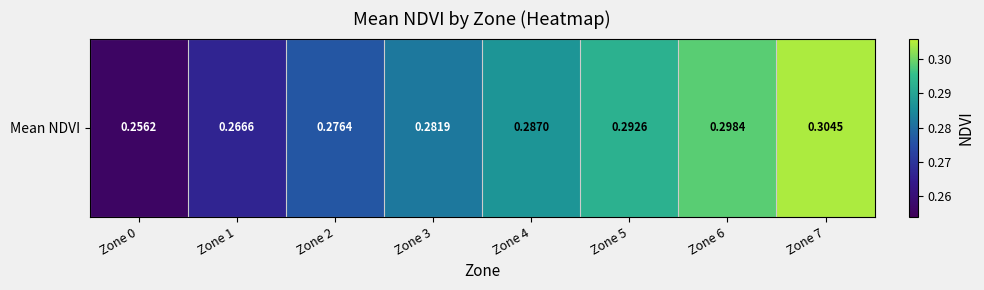

Count the number of data series in this chart.

1